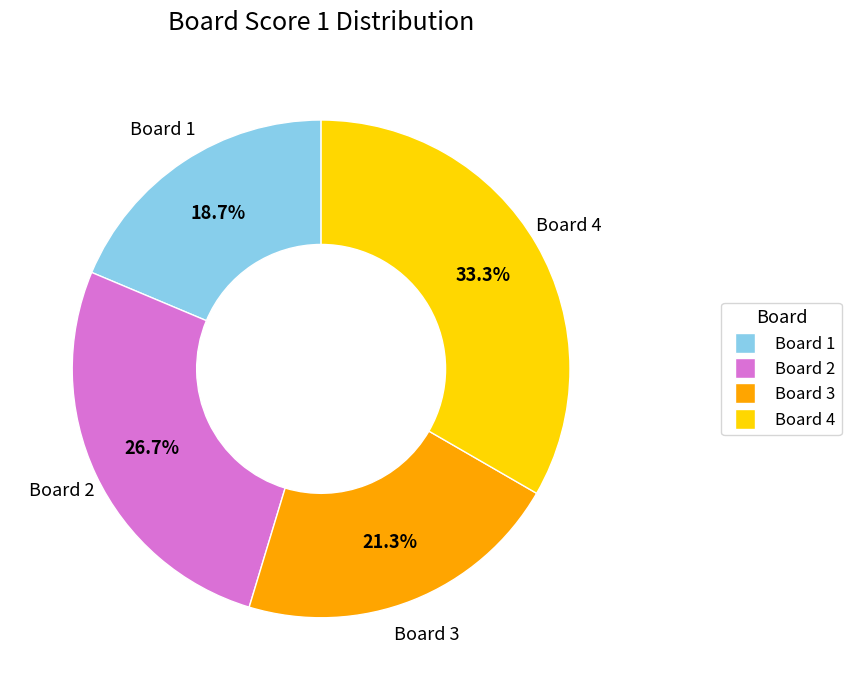

Does any single category account for the majority?

No